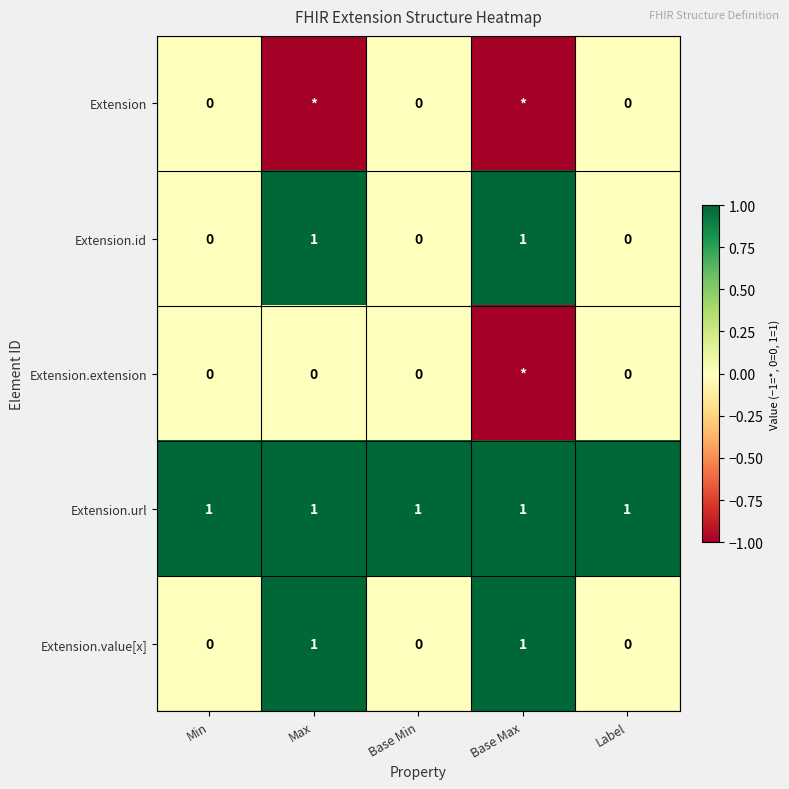

How many Extension.id values are between 0 and 1?

5